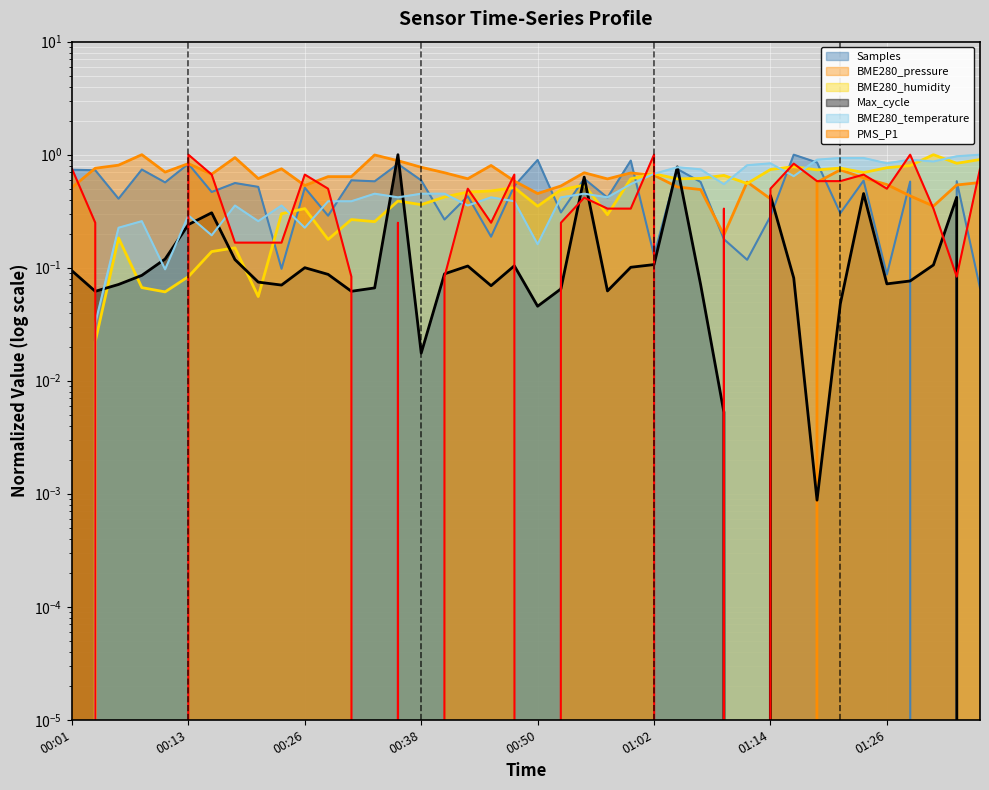

Read the Max_cycle value at 00:43.

0.1